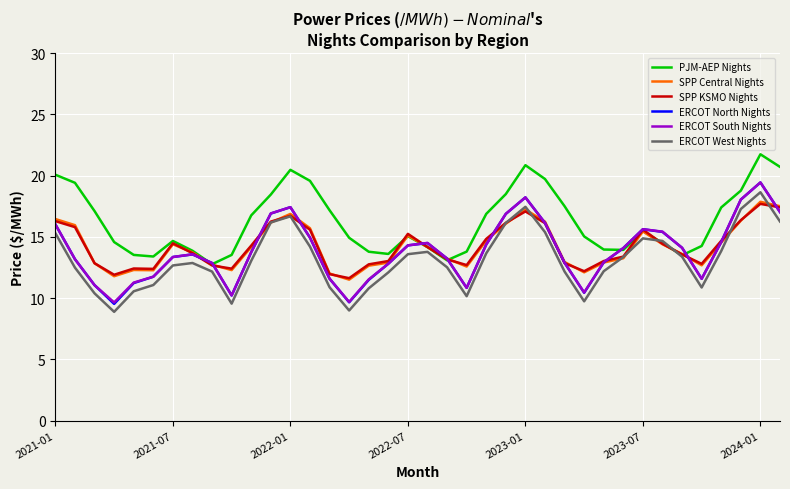

After their last crossing, which series has the higher values: PJM-AEP Nights or ERCOT North Nights?

PJM-AEP Nights